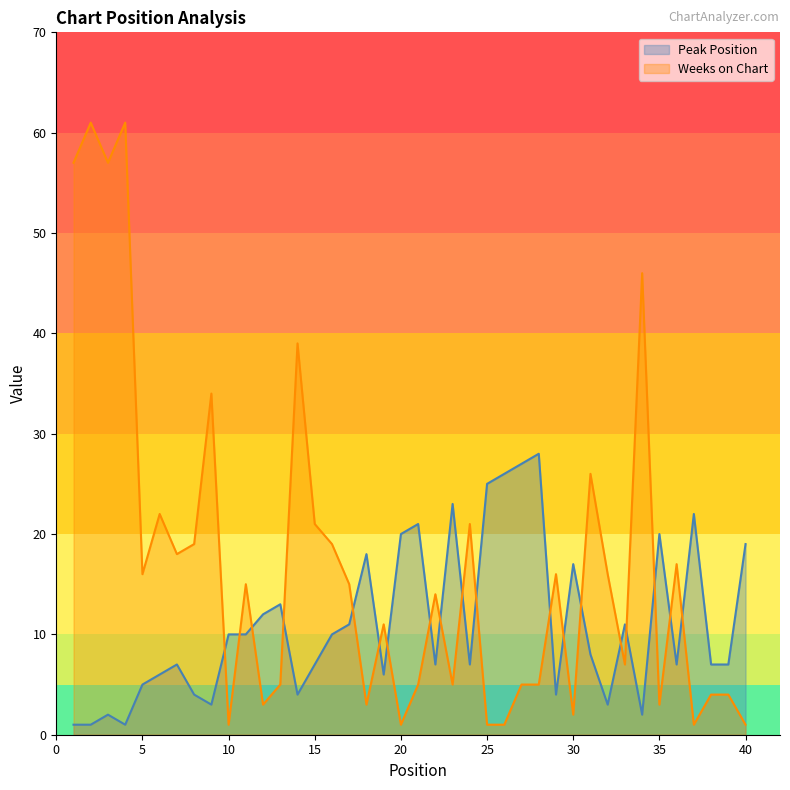

Reading right to left, extract all data points from this chart.

Peak Position: 40=19	39=7	38=7	37=22	36=7	35=20	34=2	33=11	32=3	31=8	30=17	29=4	28=28	27=27	26=26	25=25	24=7	23=23	22=7	21=21	20=20	19=6	18=18	17=11	16=10	15=7	14=4	13=13	12=12	11=10	10=10	9=3	8=4	7=7	6=6	5=5	4=1	3=2	2=1	1=1
Weeks on Chart: 40=1	39=4	38=4	37=1	36=17	35=3	34=46	33=7	32=16	31=26	30=2	29=16	28=5	27=5	26=1	25=1	24=21	23=5	22=14	21=5	20=1	19=11	18=3	17=15	16=19	15=21	14=39	13=5	12=3	11=15	10=1	9=34	8=19	7=18	6=22	5=16	4=61	3=57	2=61	1=57